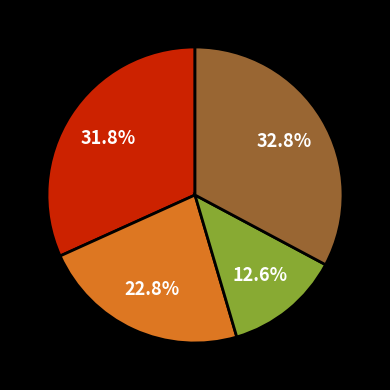

How many slices are in this pie chart?

4